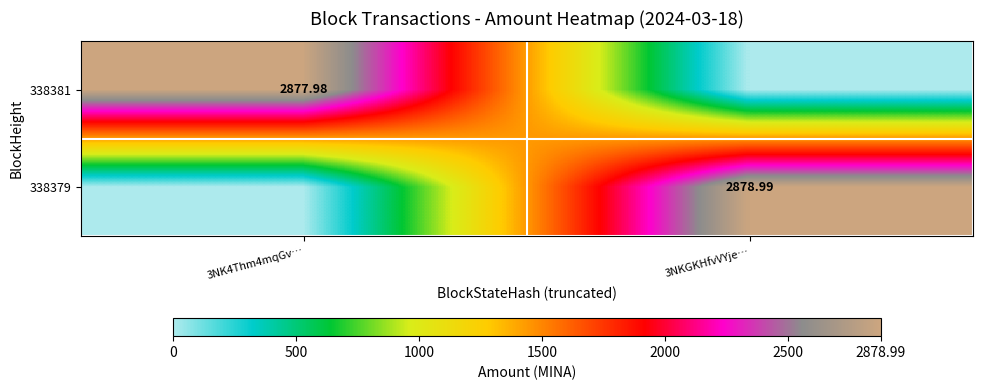

What is the difference between the 338381 values at 3NK4Thm4mqGv… and 3NKGKHfvVYje…?

2878.0